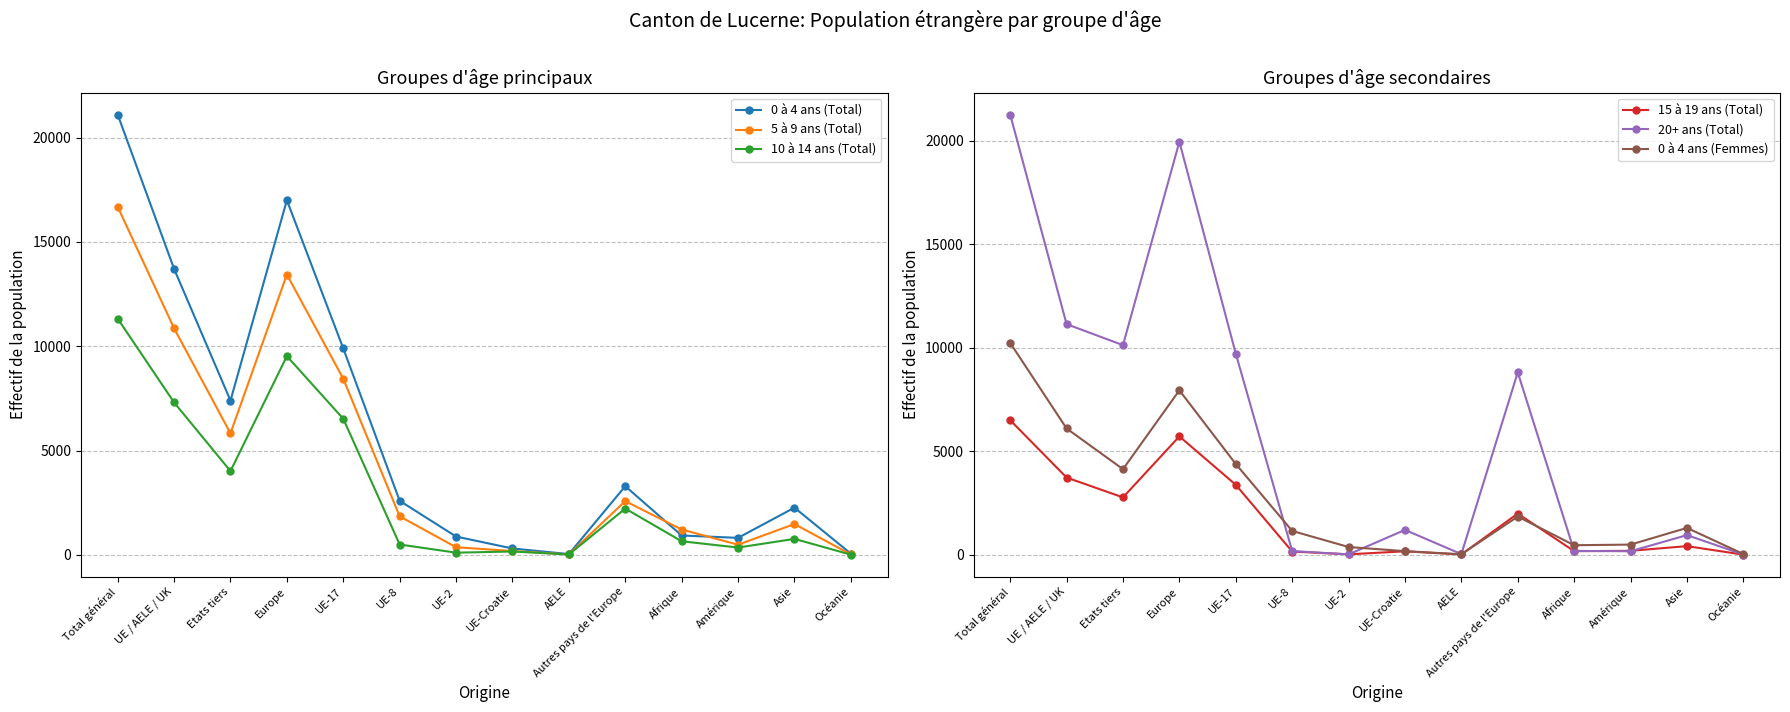

Which series has the largest total across all categories?

20+ ans (Total)